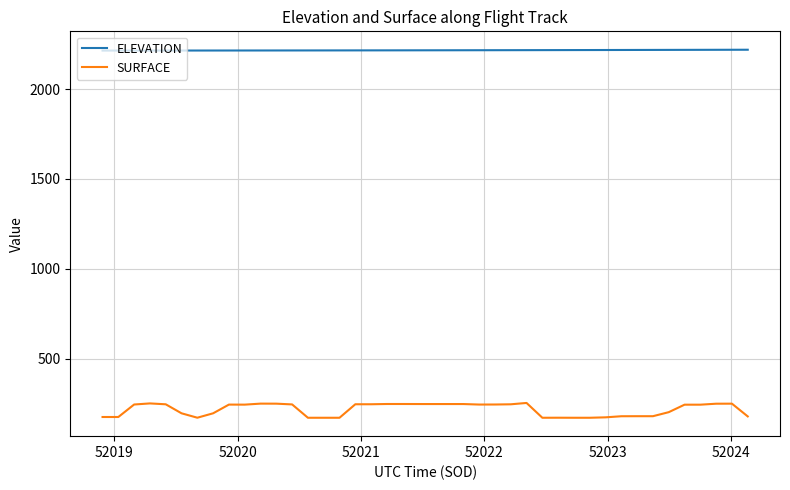

What is the minimum value for ELEVATION?

2214.9